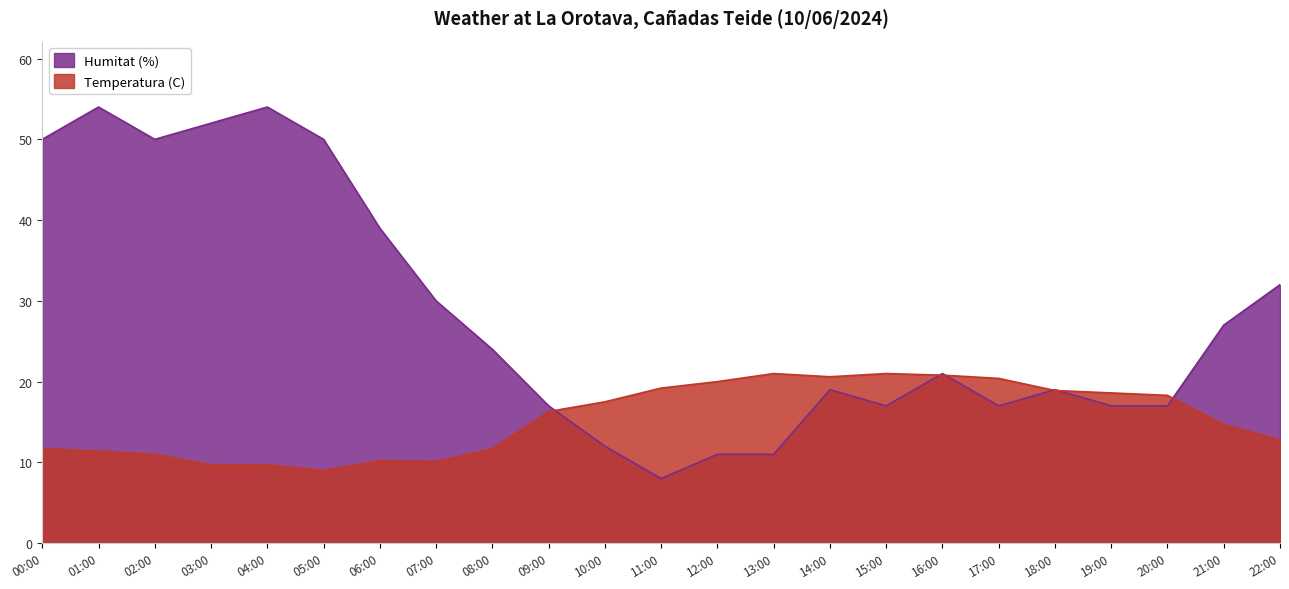

Between 02:00 and 13:00, which series saw the biggest shift?

Humitat (%)